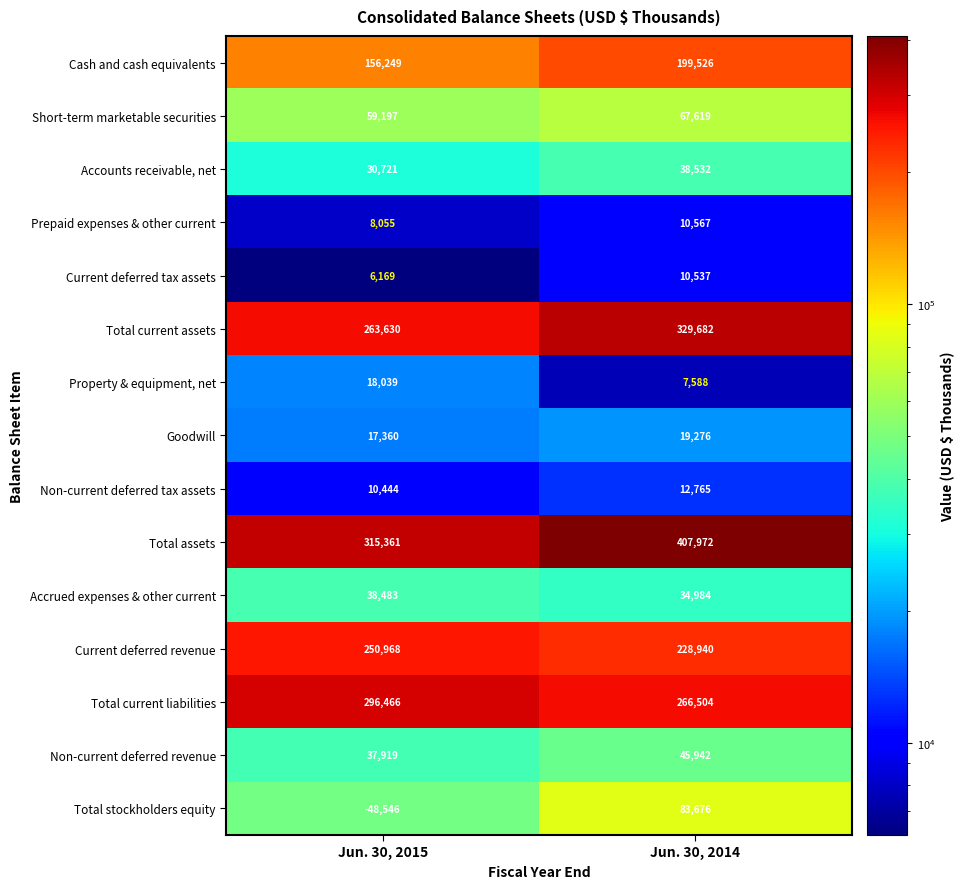

Which series changed the most between Jun. 30, 2015 and Jun. 30, 2014?

Total stockholders equity